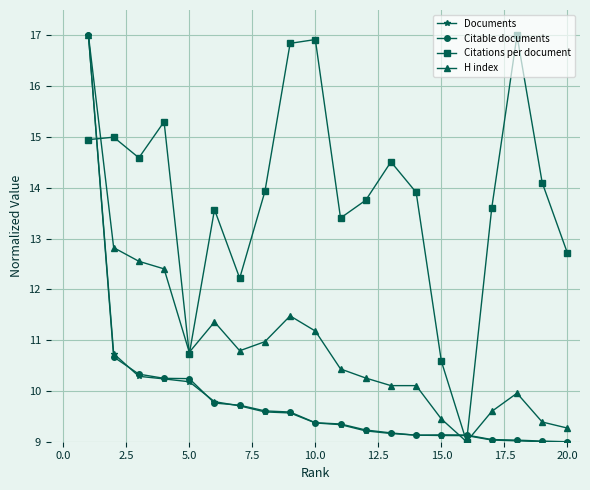

What is the sum of all H index values?

218.9